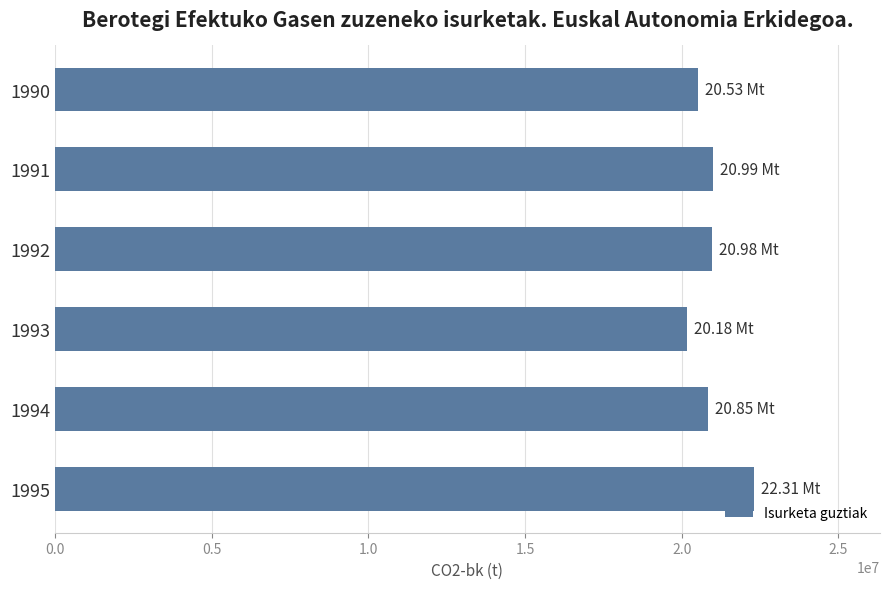

What is the difference between the second highest and minimum values?

813761.8